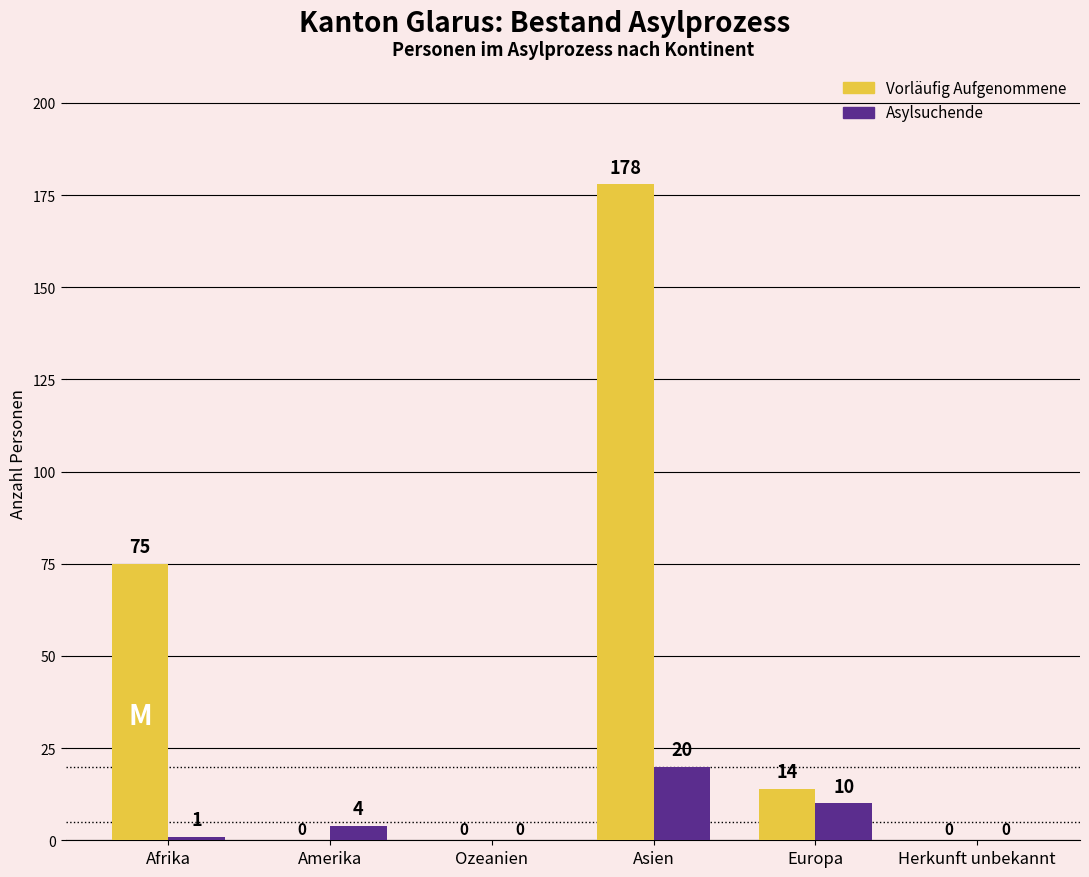

Does the chart contain stacked bars?

No